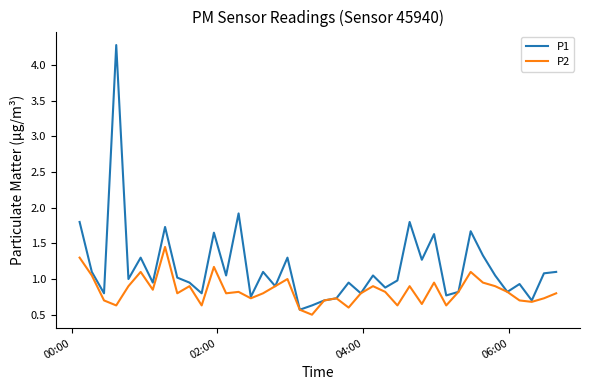

Which series has the largest total across all categories?

P1